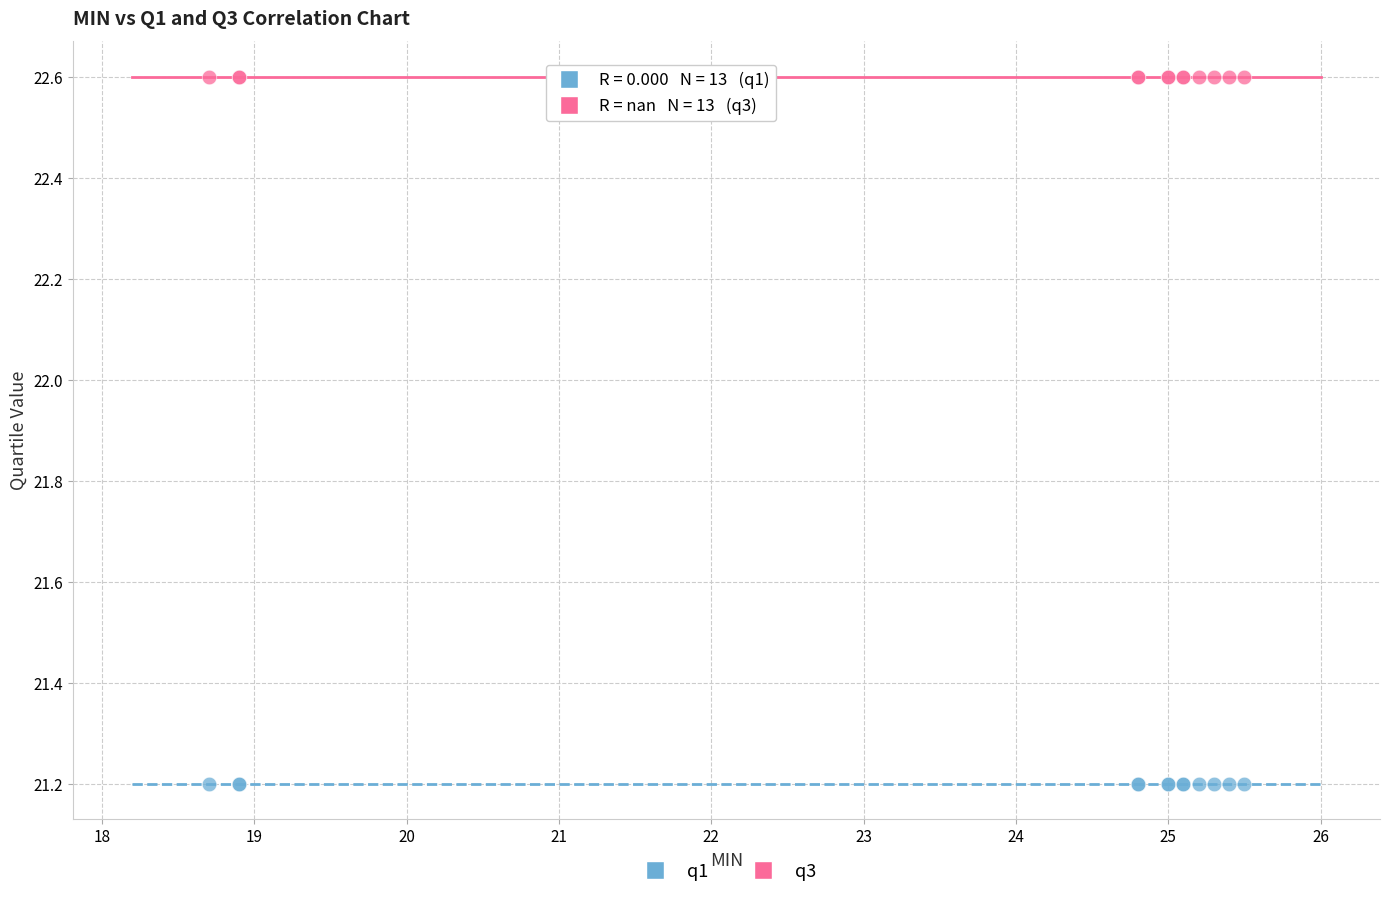

Which series contains the lowest Y value?

q1